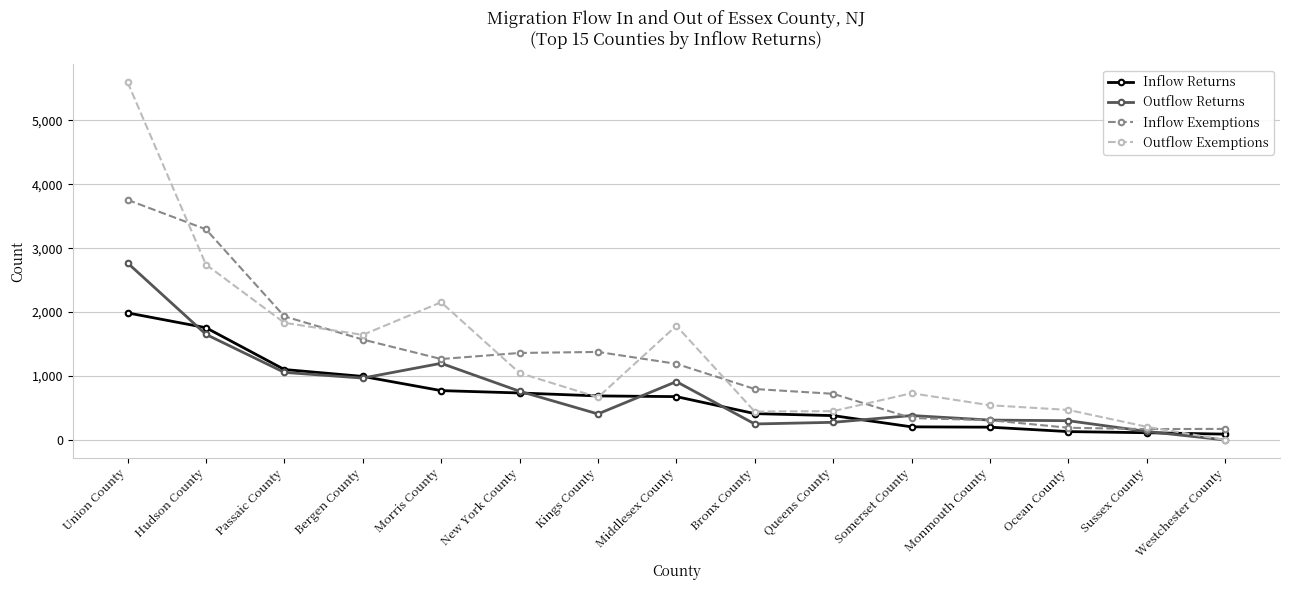

Where does the Outflow Exemptions series first go above 731?

Union County